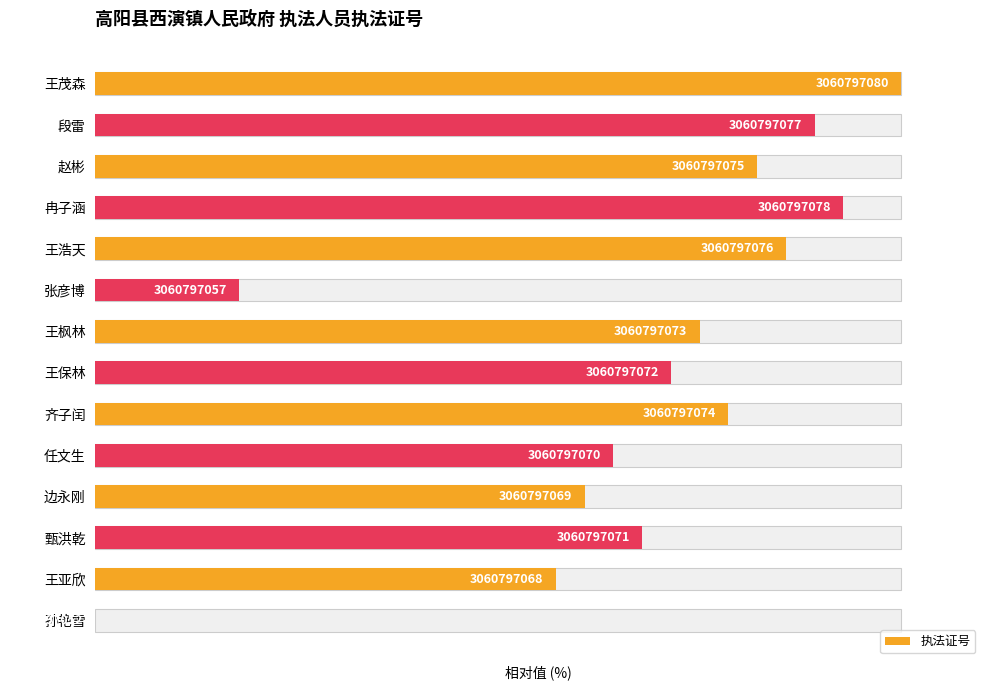

What is the difference between the maximum and minimum values?

100.0